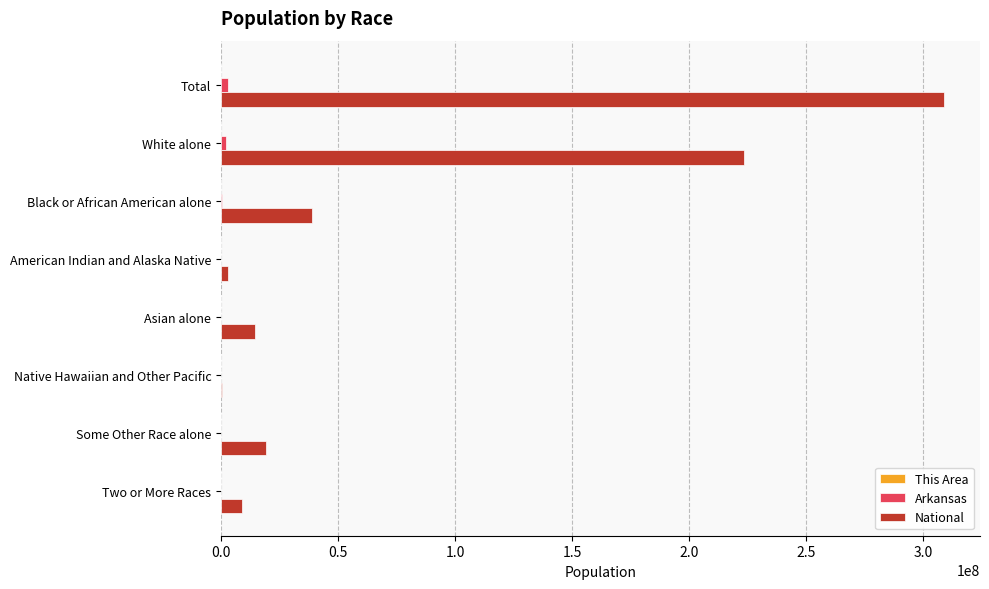

At which category is the sum across all series the highest?

Total